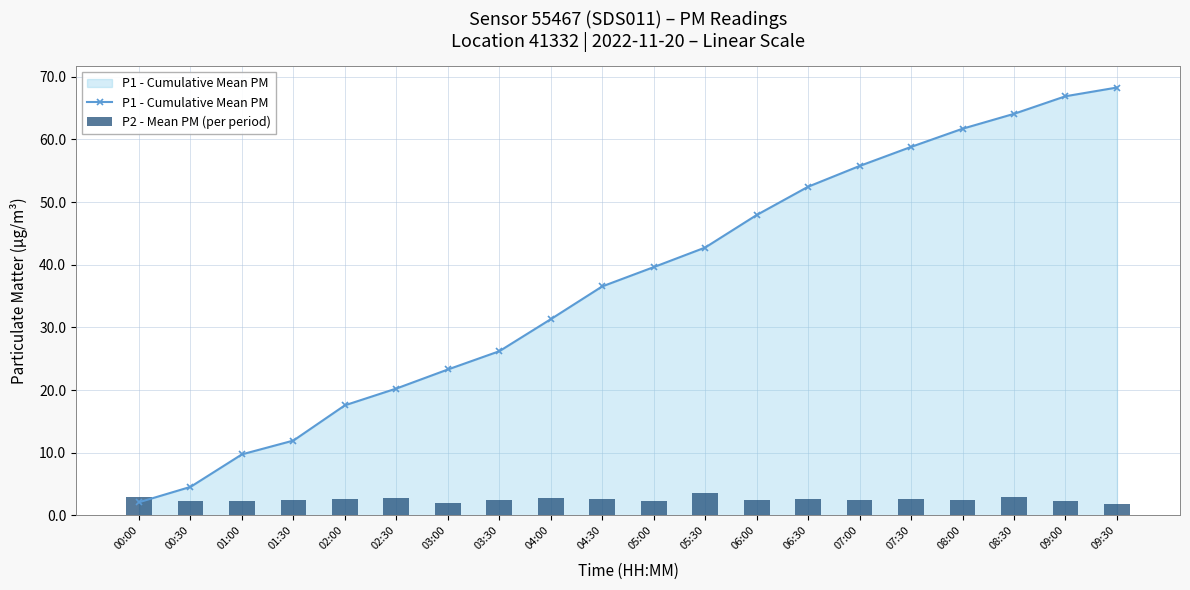

Reading left to right, extract all data points from this chart.

P1 - Cumulative Mean PM: 2.1	4.6	9.8	11.9	17.6	20.2	23.3	26.2	31.3	36.5	39.6	42.7	47.9	52.4	55.8	58.8	61.7	64.1	66.9	68.3
P2 - Mean PM (per period): 2.9	2.3	2.3	2.4	2.7	2.7	2.0	2.5	2.8	2.6	2.4	3.5	2.5	2.6	2.5	2.7	2.5	2.9	2.3	1.9